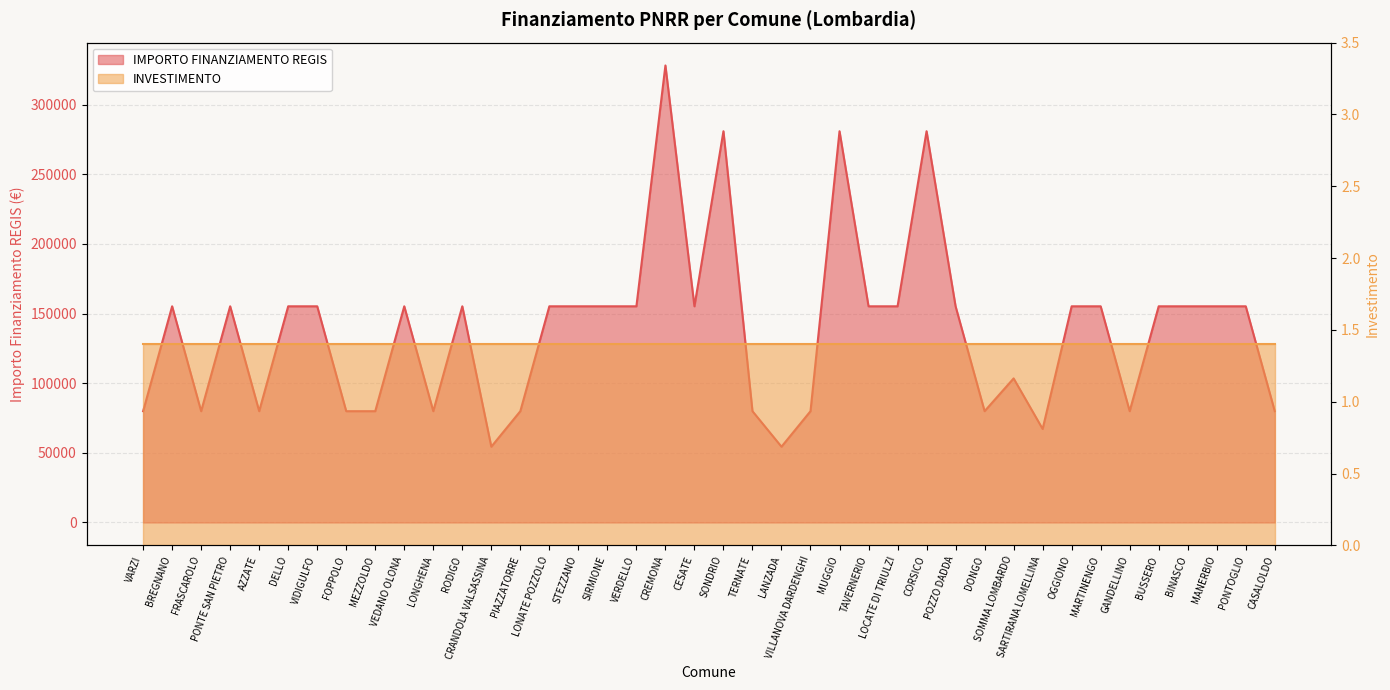

What is the average value?

137853